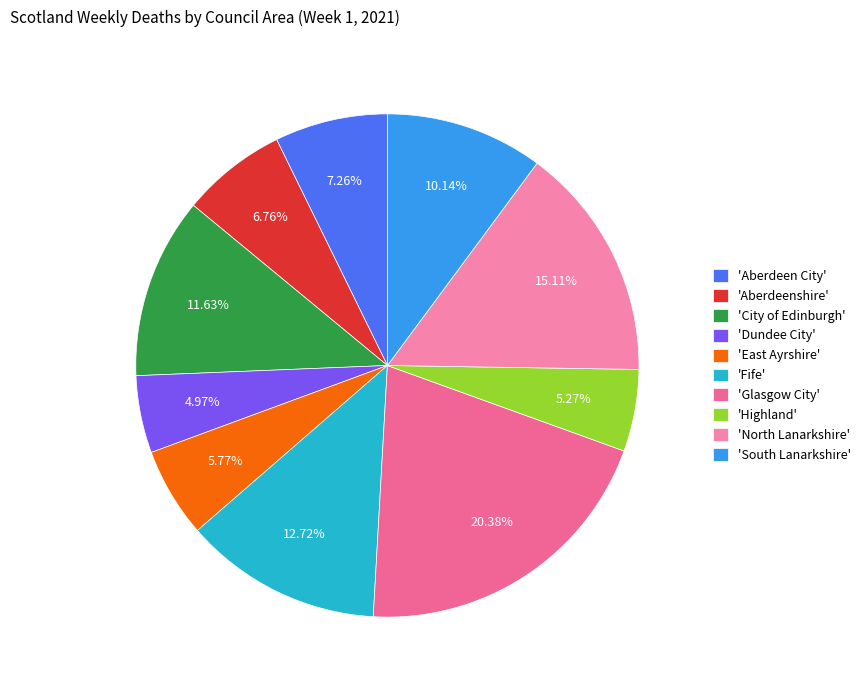

Count the number of slices in the pie.

10